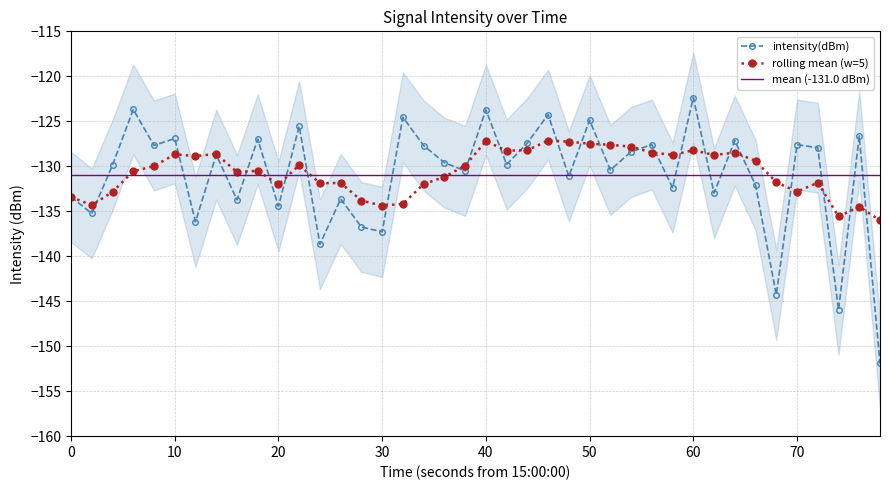

What is the average value?

-131.0